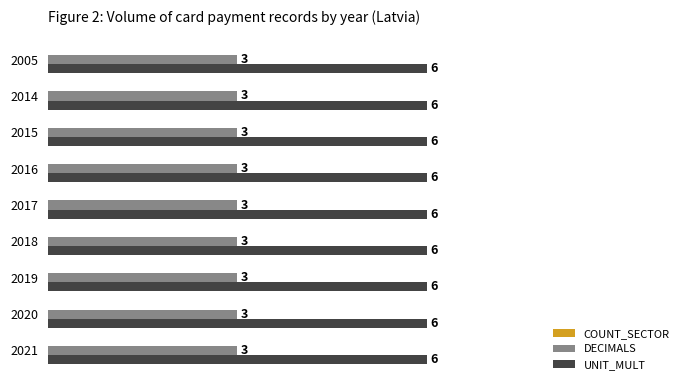

What is the average value of the DECIMALS series?

3